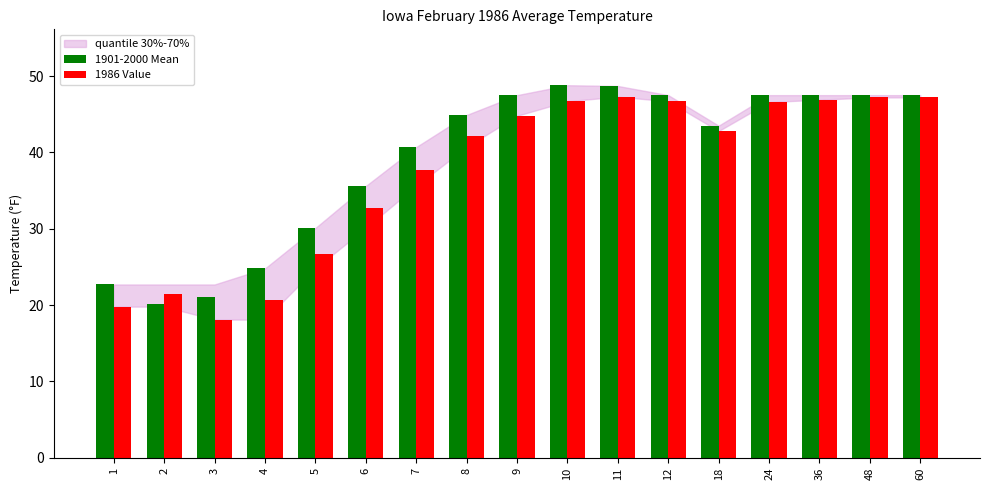

What is the difference between the 1901-2000 Mean values at 4 and 11?

23.9